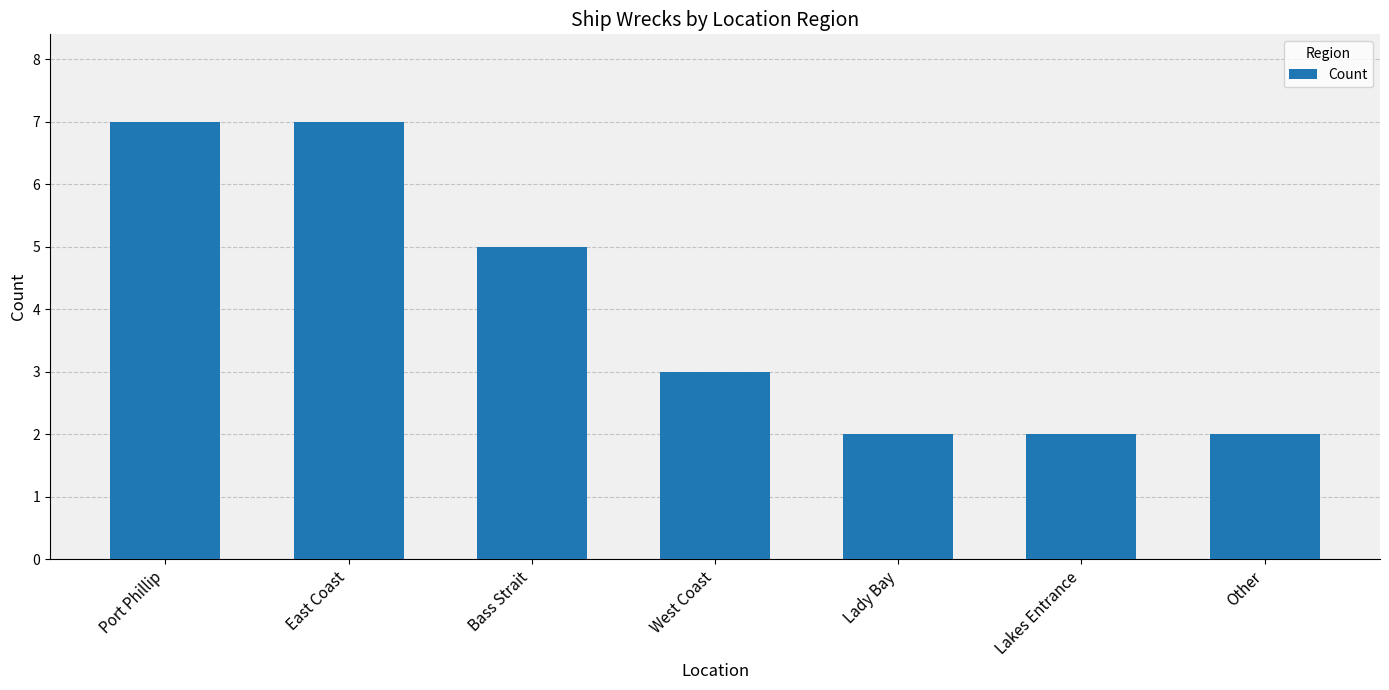

At which label does the data first exceed 3?

Port Phillip